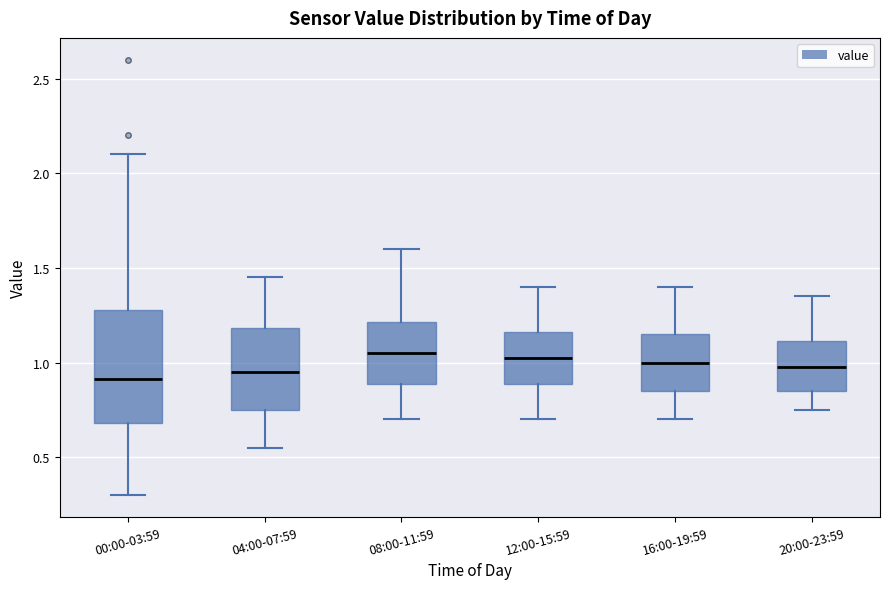

Where does the lower whisker of the box for 00:00-03:59 end on the y-axis? The values are not printed on the chart, so give them approximately, as read against the axis.

0.30